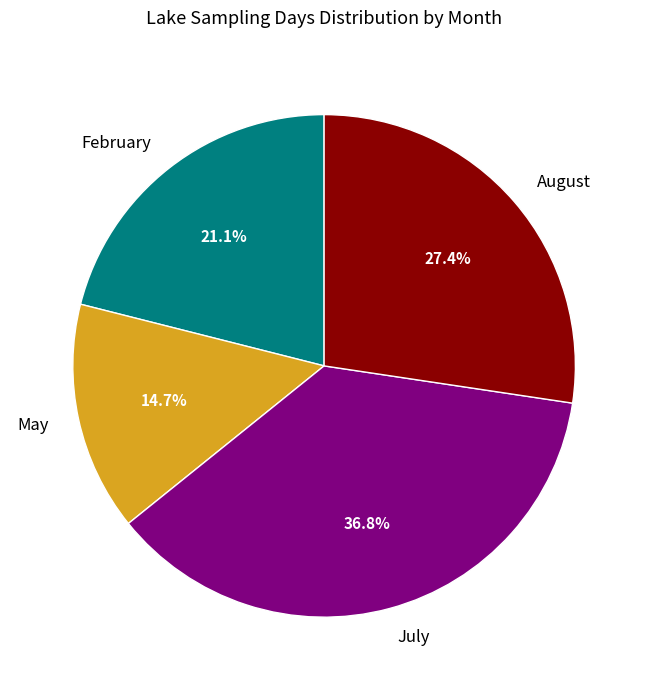

What is the largest slice in the pie chart?

July